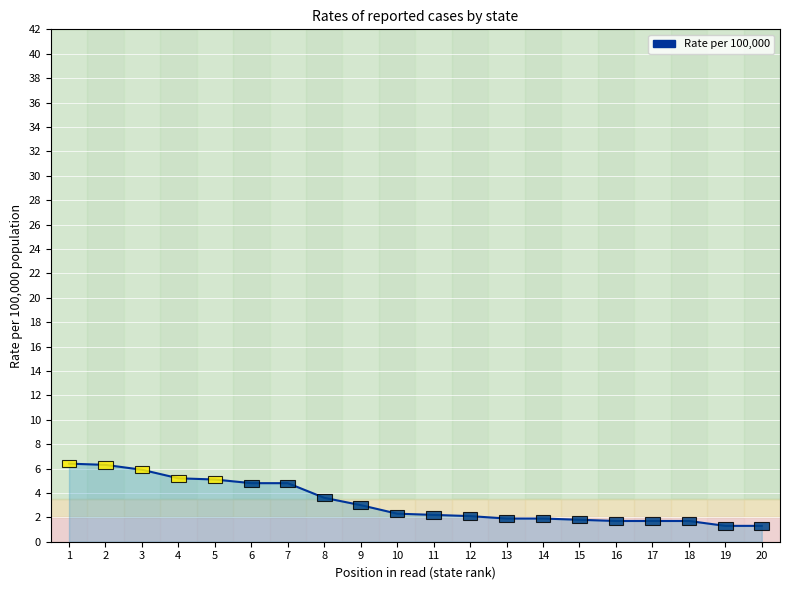

Which label corresponds to the smallest value in the chart?

19